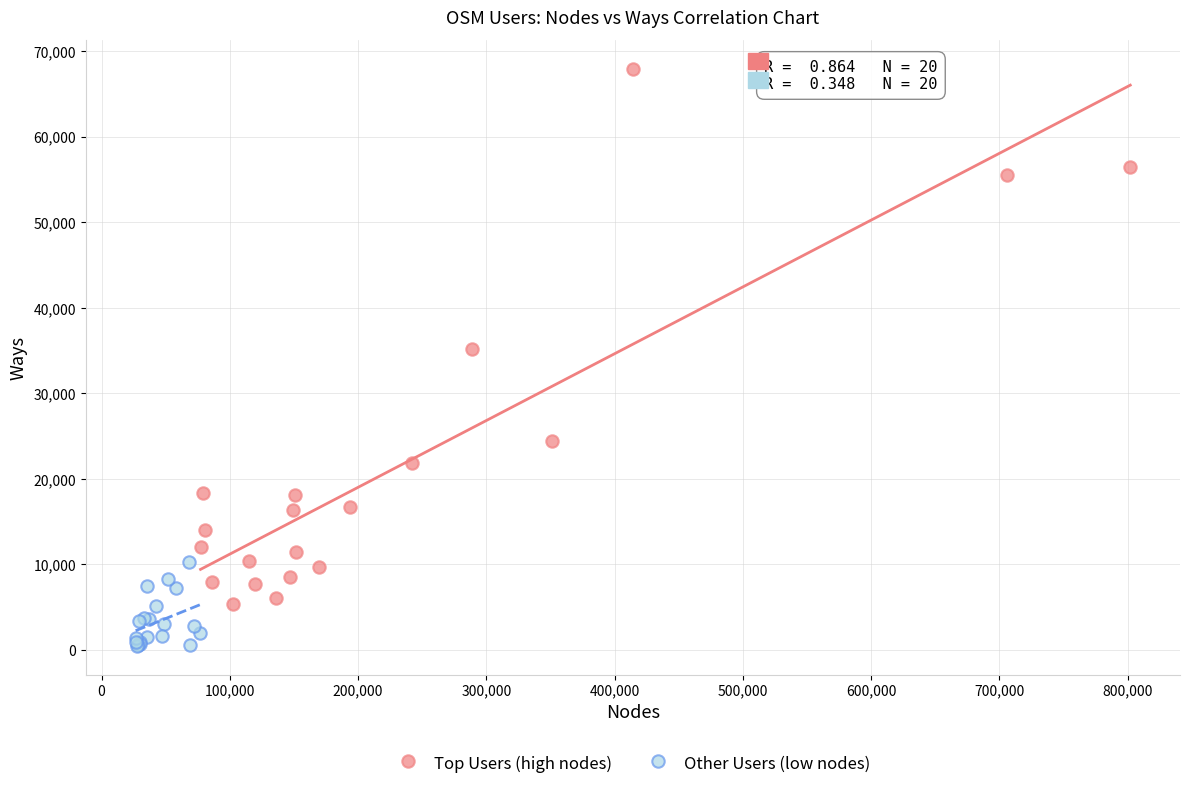

Which series reaches the minimum Y coordinate?

Other Users (low nodes)